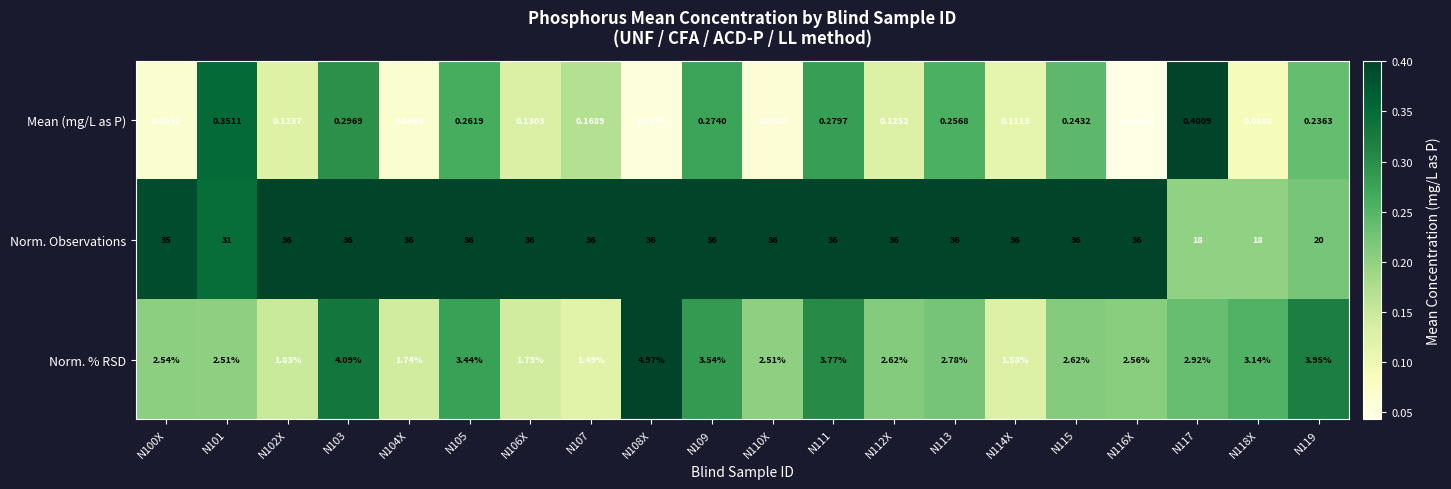

Rank the series by their maximum value, from lowest to highest.

Mean (mg/L as P), Norm. % RSD, Norm. Observations